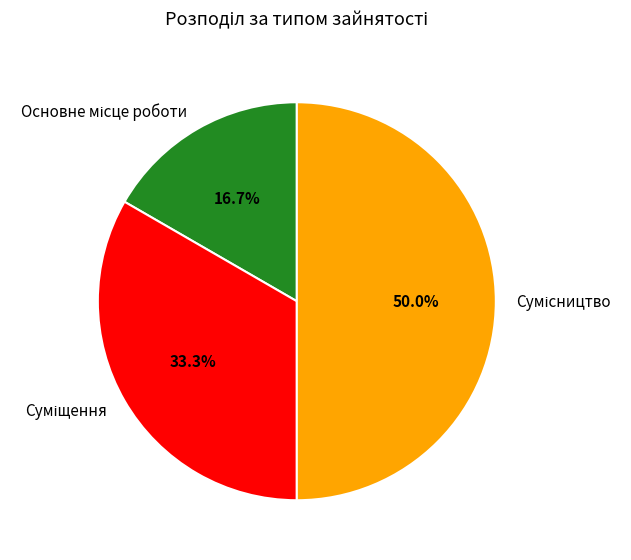

Between Сумісництво and Основне місце роботи, which is larger?

Сумісництво